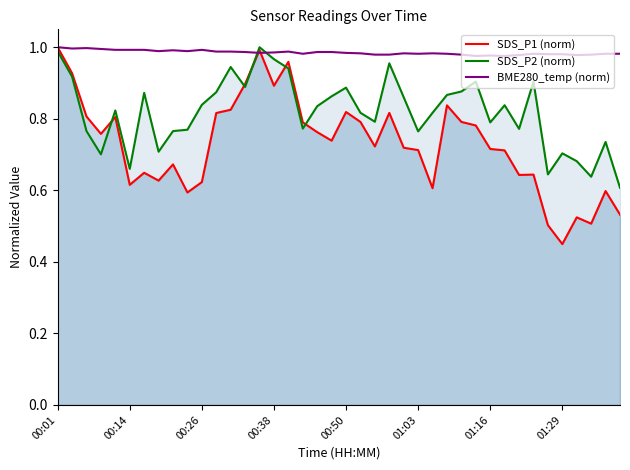

What is the difference between the highest and lowest values at 19?

0.2